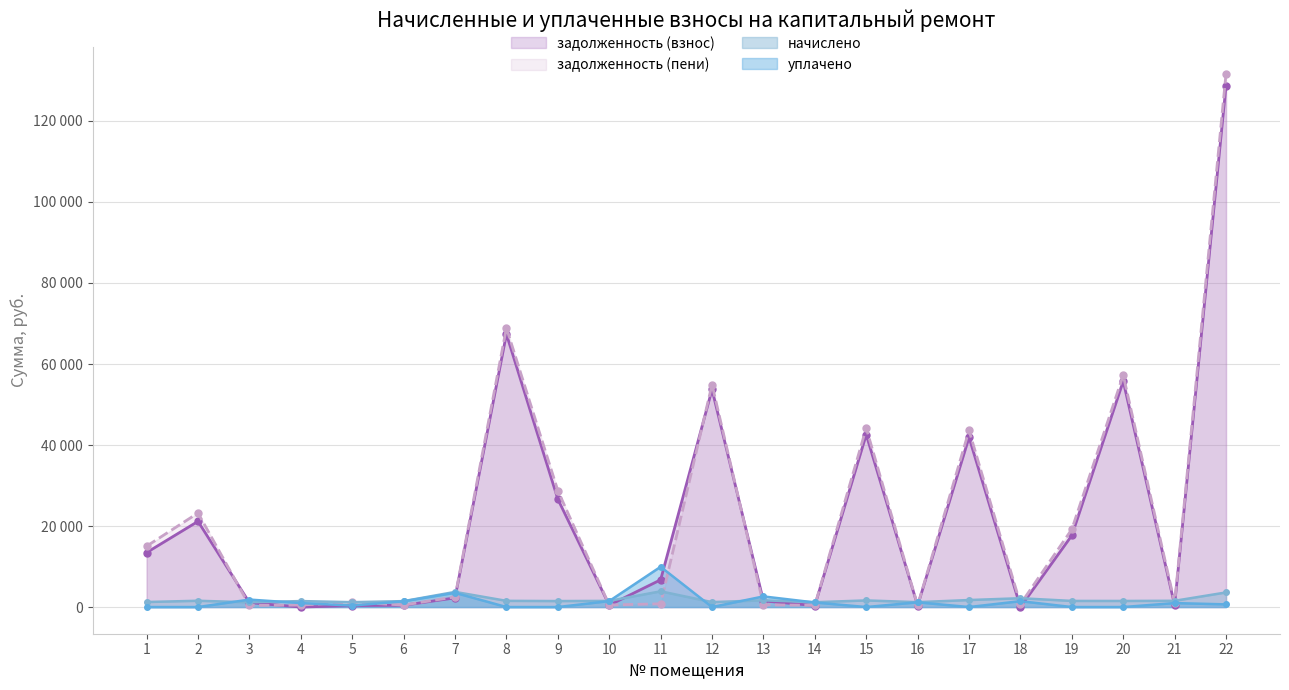

What value does the задолженность (взнос) series have at 14?

360.8